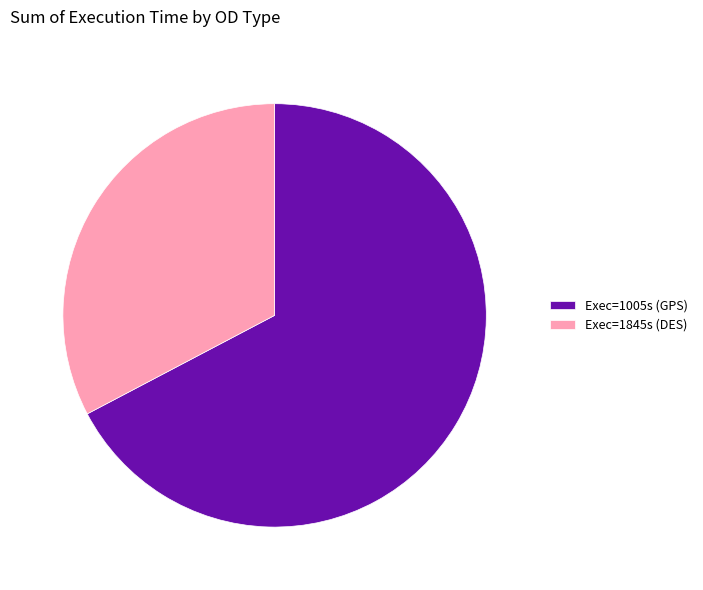

What is the ratio of the value at Exec=1845s (DES) to the value at Exec=1005s (GPS)?

0.5